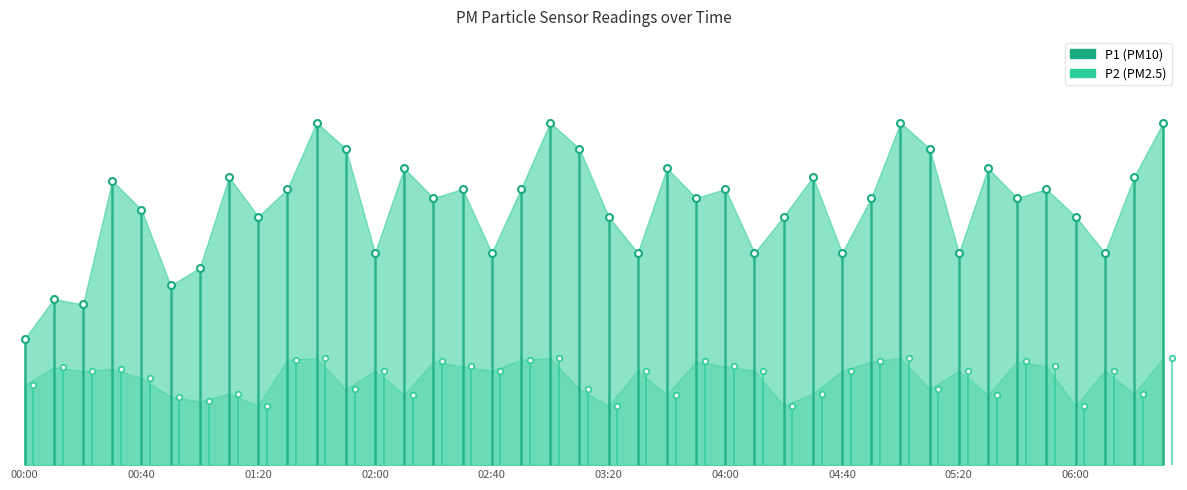

List the series in order of their overall mean, lowest first.

P2, P1